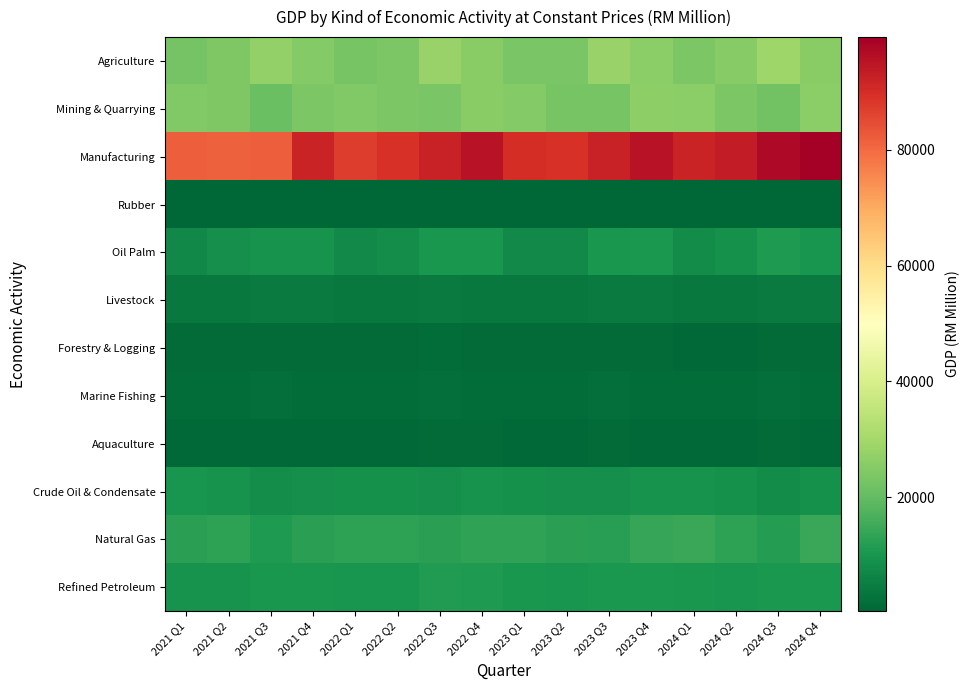

Between 2022 Q1 and 2021 Q4, which is larger?

2021 Q4